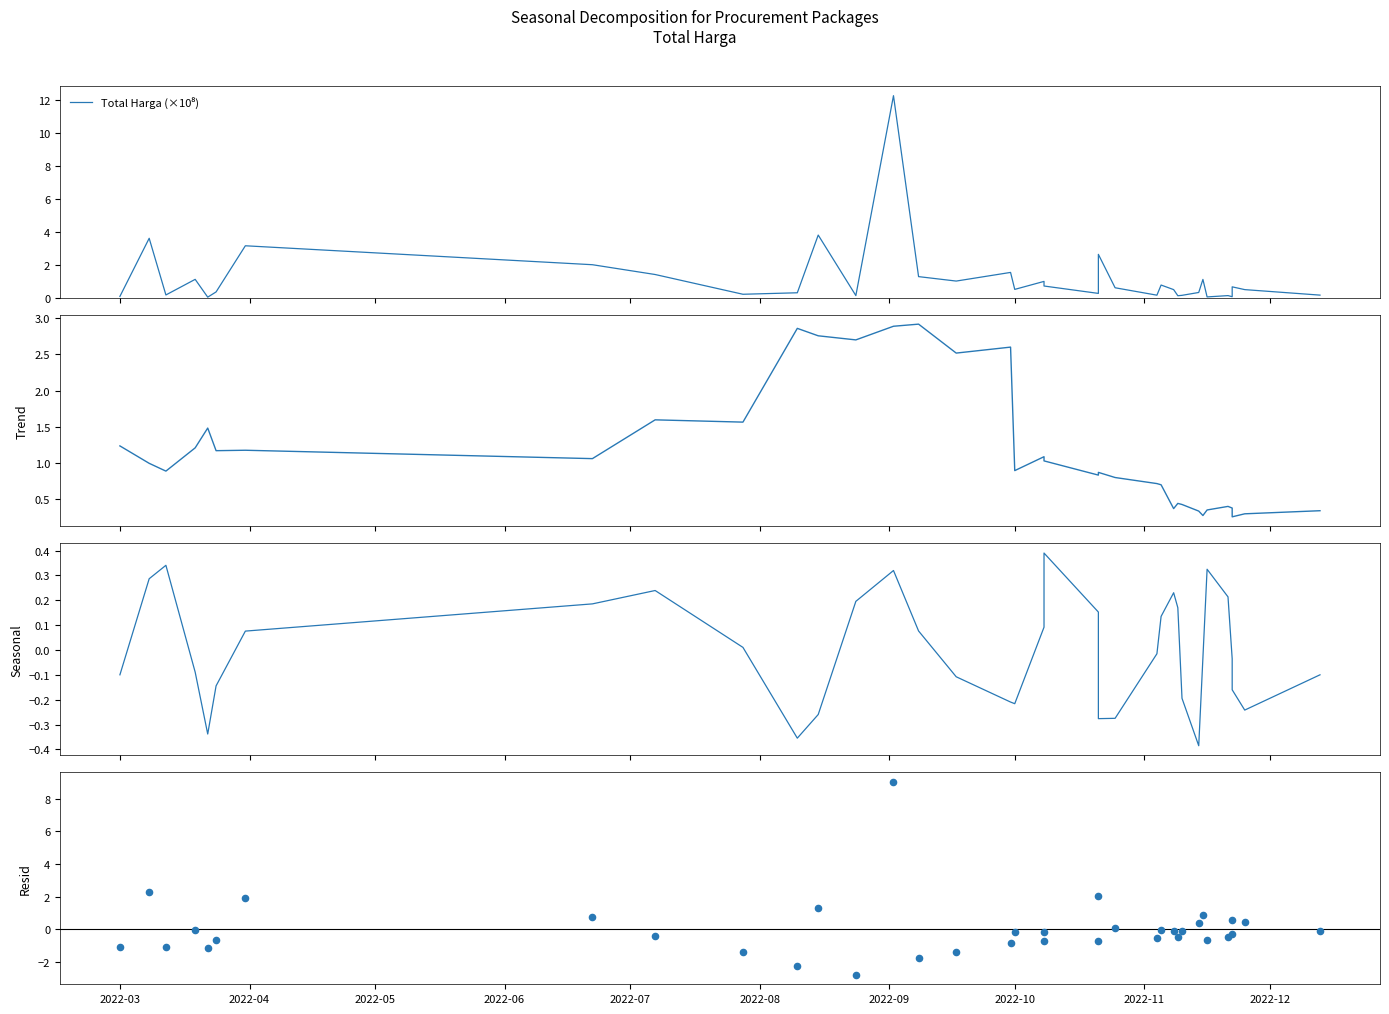

Which series reaches the maximum Y coordinate?

Total Harga (×10⁸)